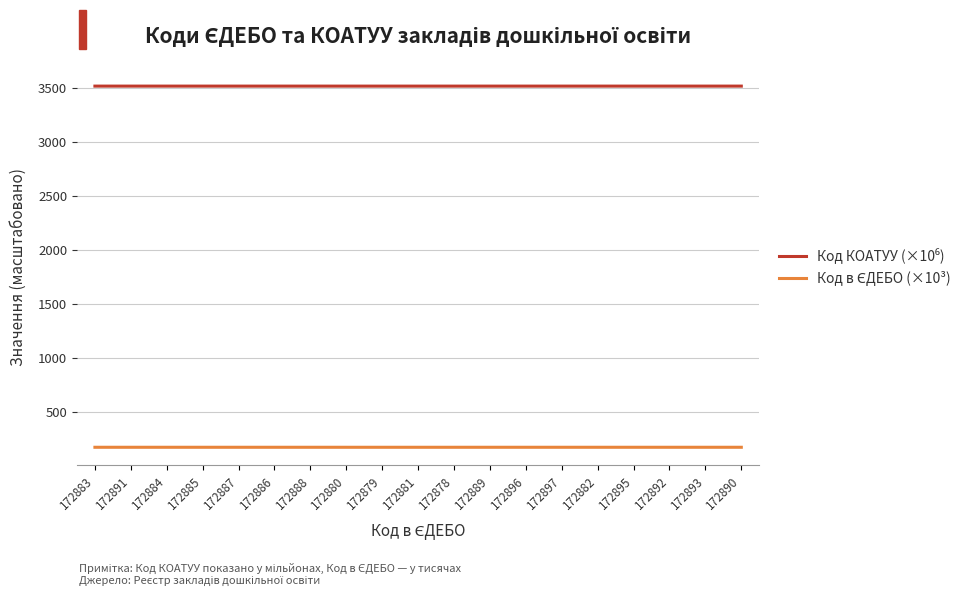

What is the smallest value displayed?

172.9